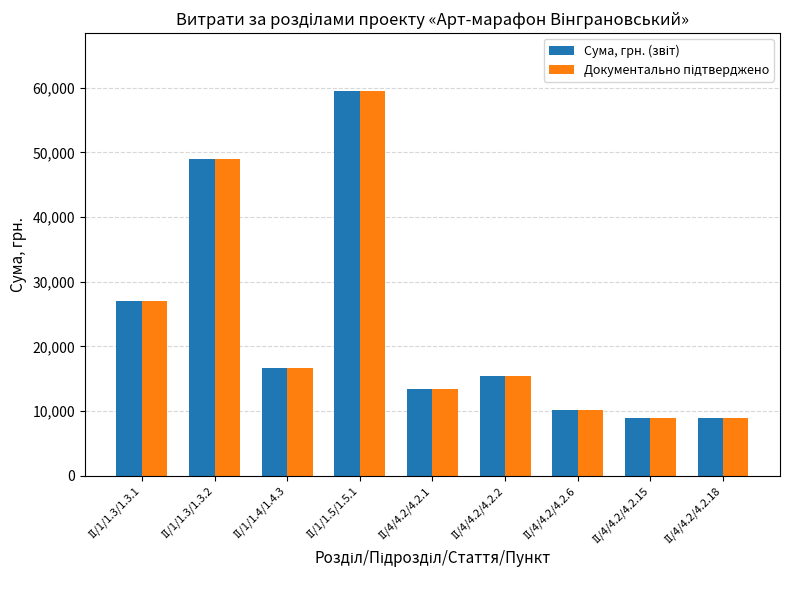

True or false: Сума, грн. (звіт) has a value of 86259 at ІІ/1/1.3/1.3.2.

False